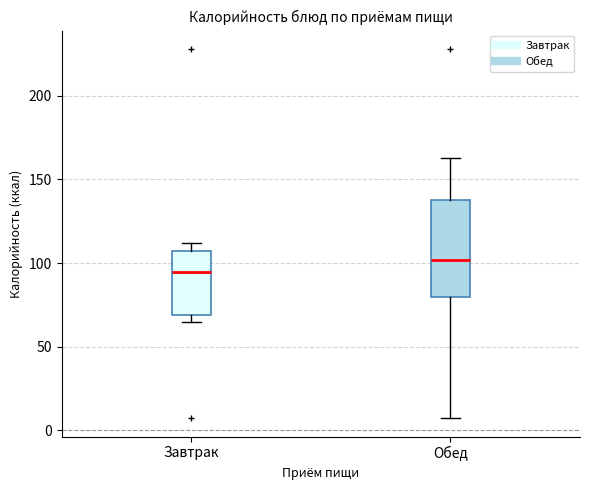

Which box has the lowest median line?

Завтрак